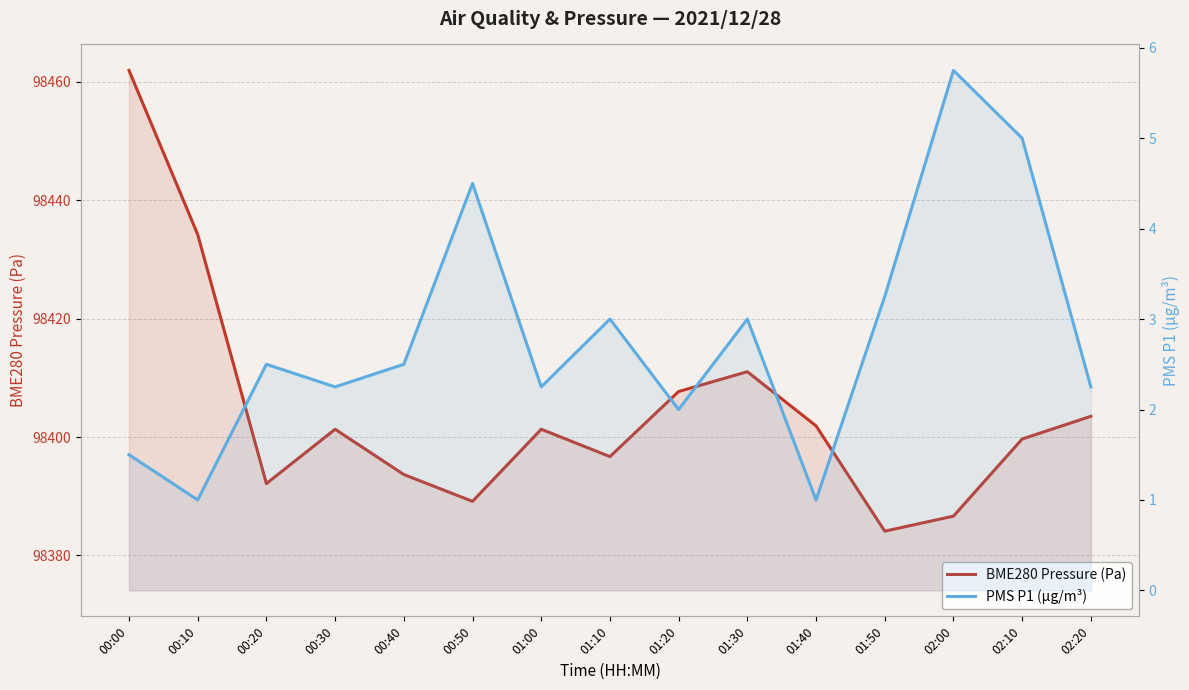

Which series has the largest range (max minus min)?

BME280 Pressure (Pa)